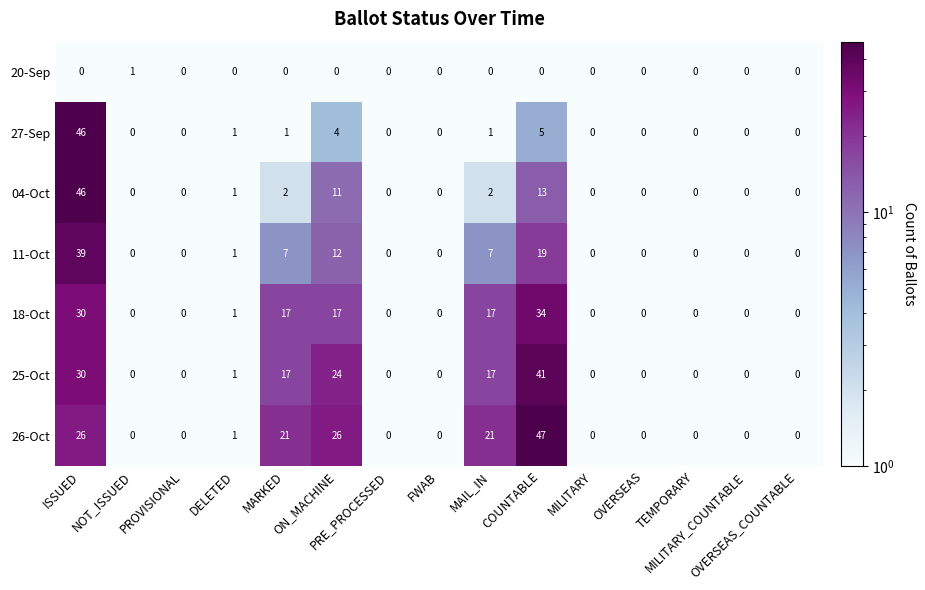

What is the maximum value shown in the chart?

47